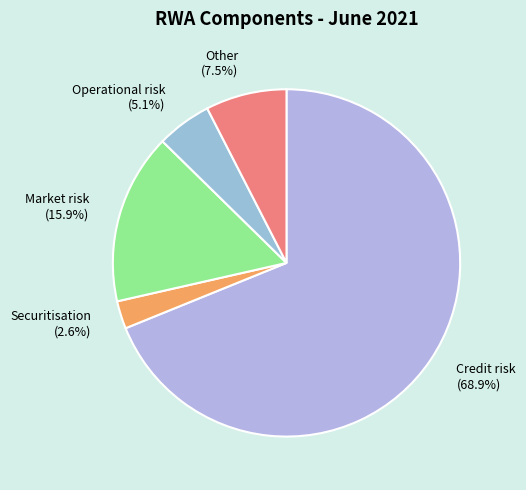

How much of the chart is everything except Other?

92.5%